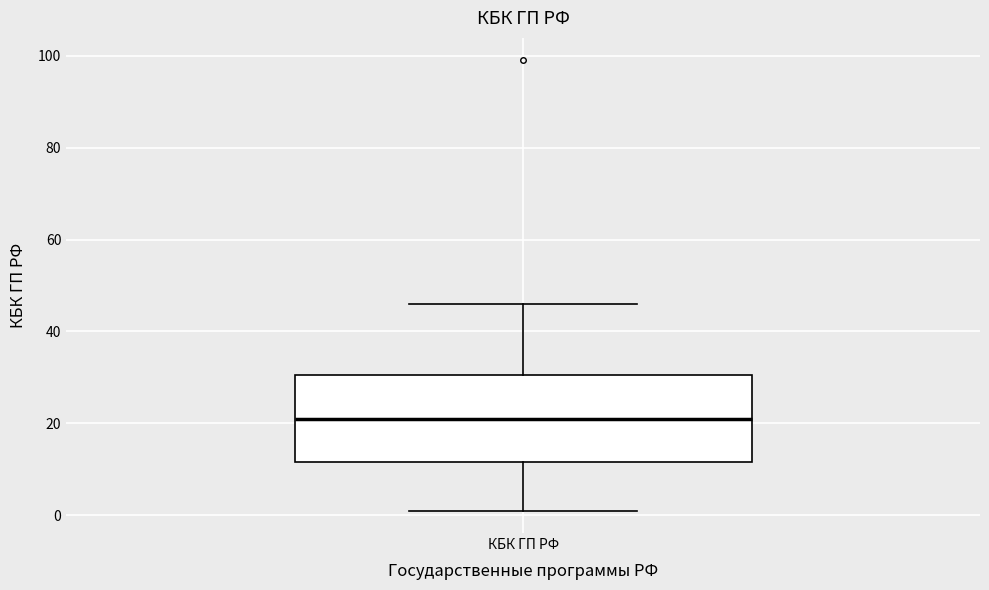

Read this box plot against the y-axis: the position of the median line, the range covered by the box, and the ends of both whiskers. The values are not printed on the chart, so give them approximately, as read against the axis.

median 22, box 12 to 30, whiskers 2 to 46